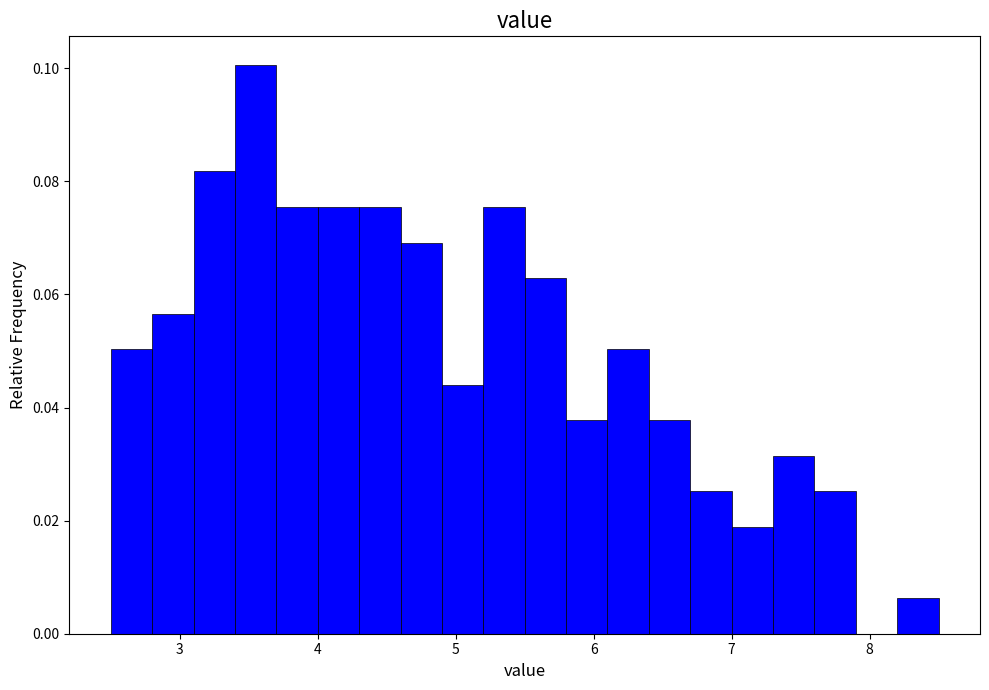

Read against the x-axis, roughly where is the centre of the tallest bar?

3.6